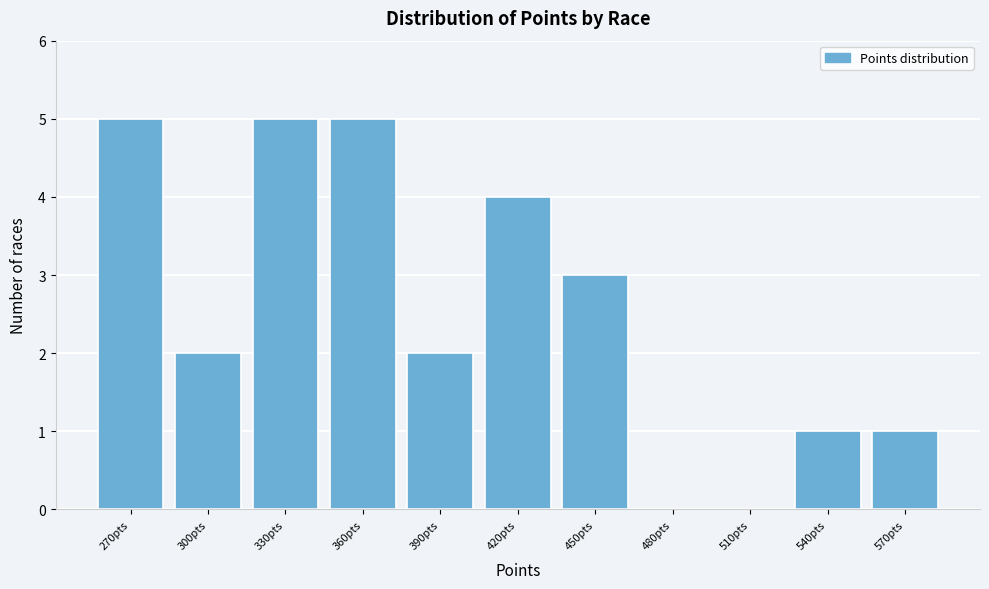

Reading left to right, extract all data points from this chart.

270pts=5	300pts=2	330pts=5	360pts=5	390pts=2	420pts=4	450pts=3	480pts=0	510pts=0	540pts=1	570pts=1